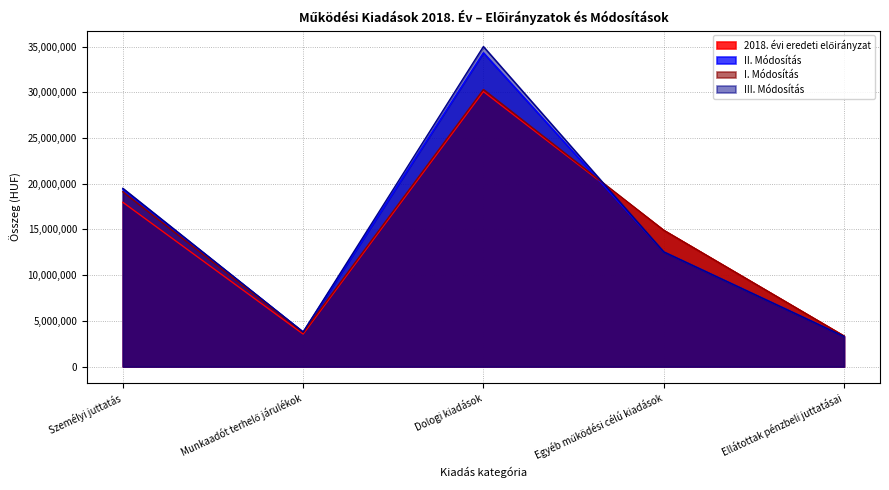

Where is the first local minimum for II. Módosítás?

Munkaadót terhelő járulékok